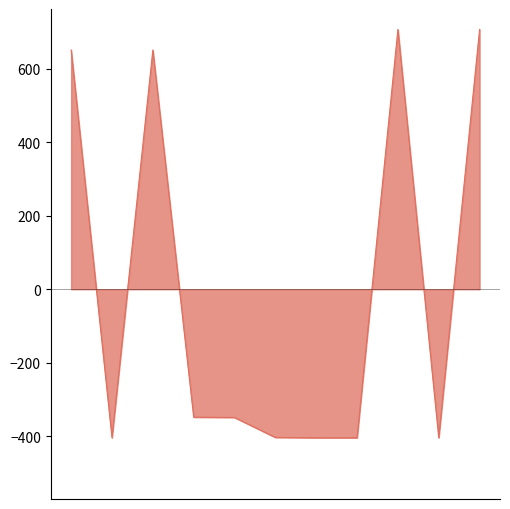

Does the chart have visible grid lines?

No